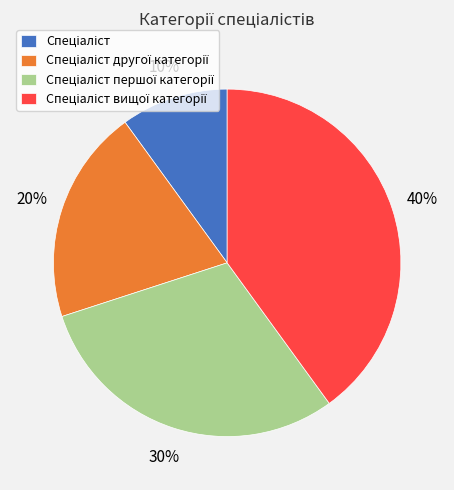

To the nearest percent, what is the average slice percentage?

25%